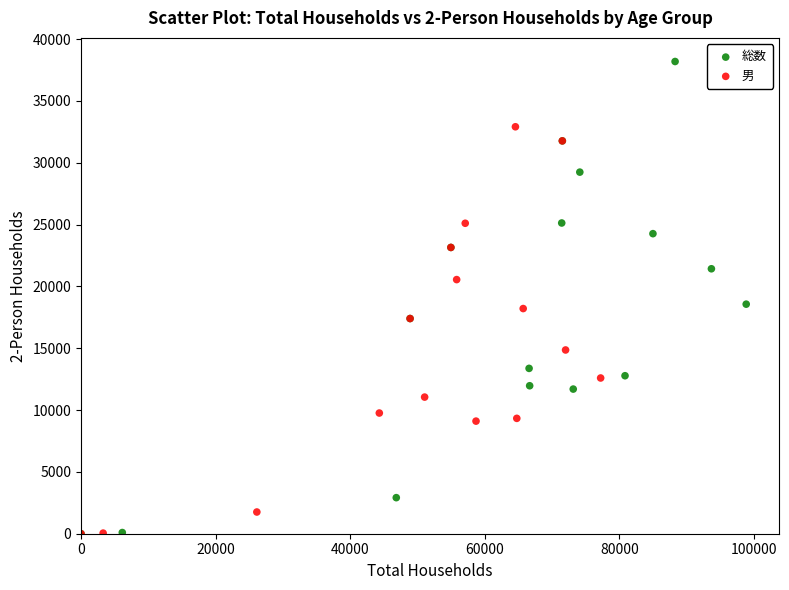

Which series contains the highest Y value?

総数